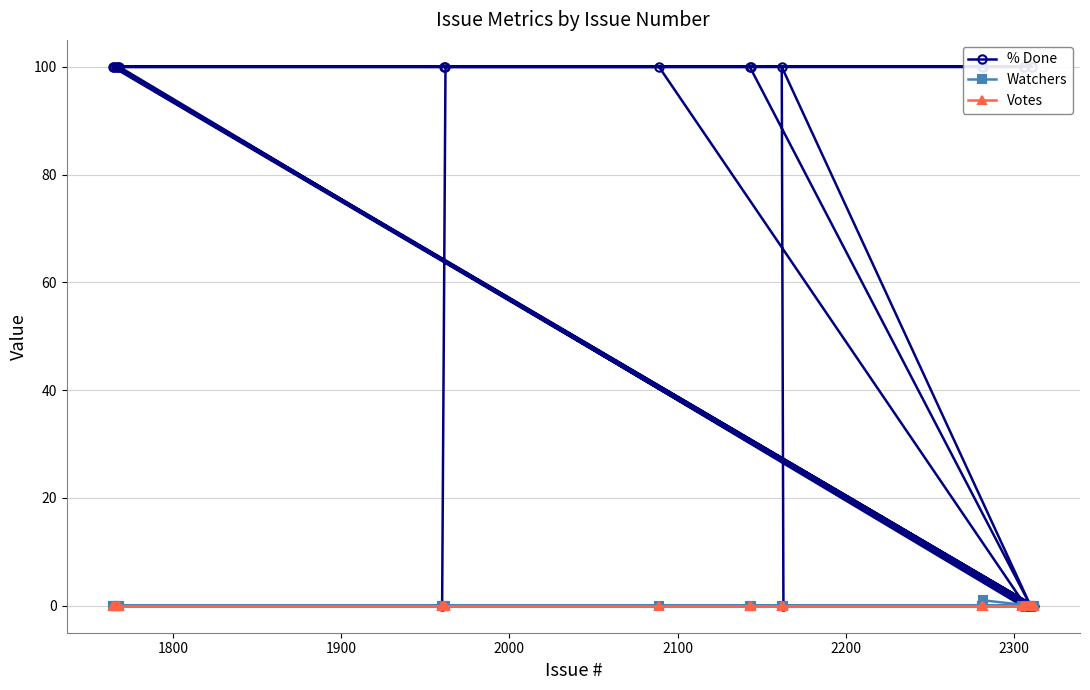

What are all the series names shown in the legend?

% Done, Watchers, Votes